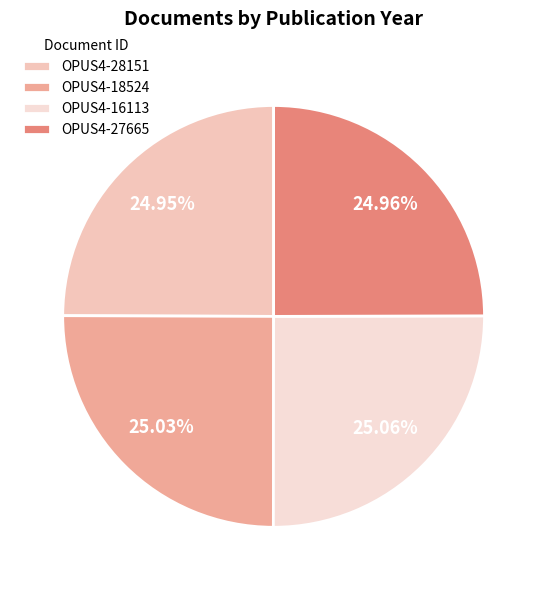

True or false: OPUS4-16113 accounts for 15% of the total.

False